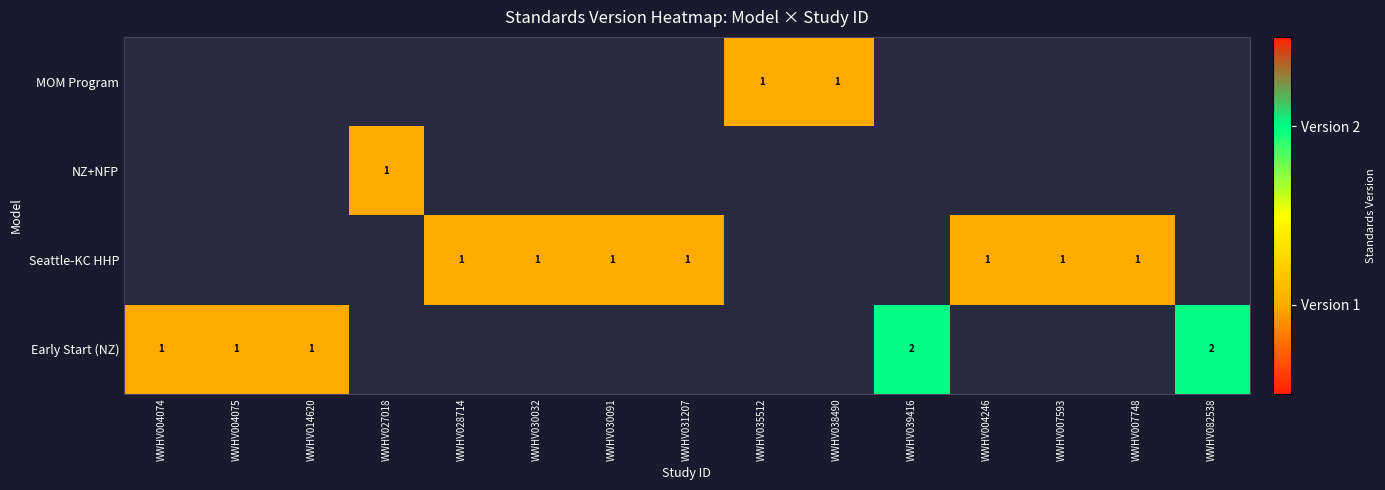

Which has a higher value, WWHV004075 or WWHV039416?

WWHV039416